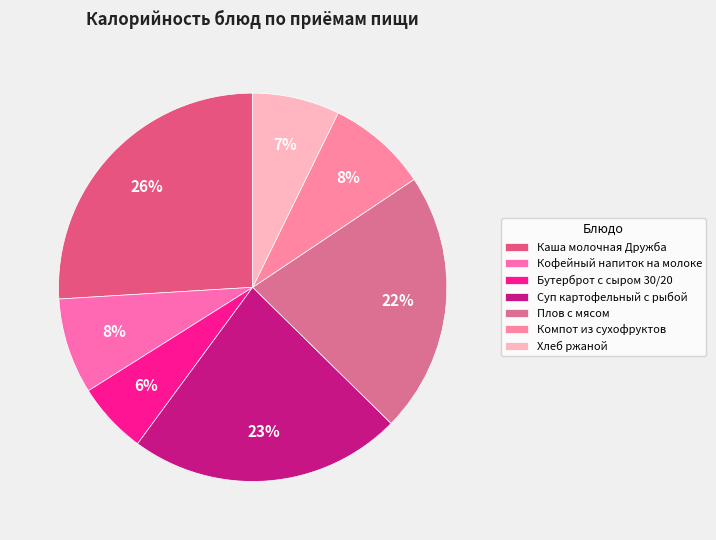

Does Каша молочная Дружба represent more than half of the total?

No